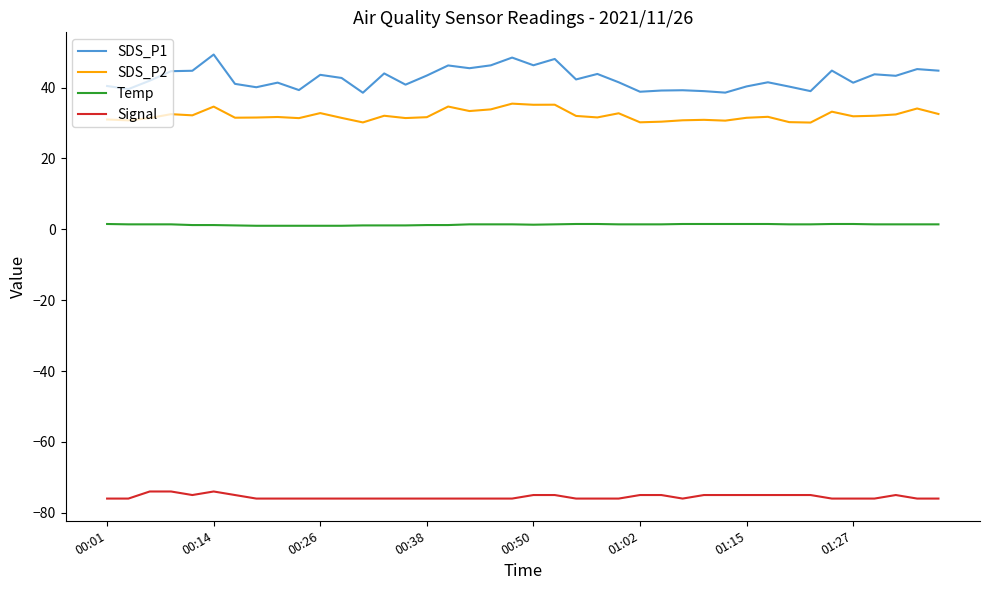

Which series has the largest total across all categories?

SDS_P1